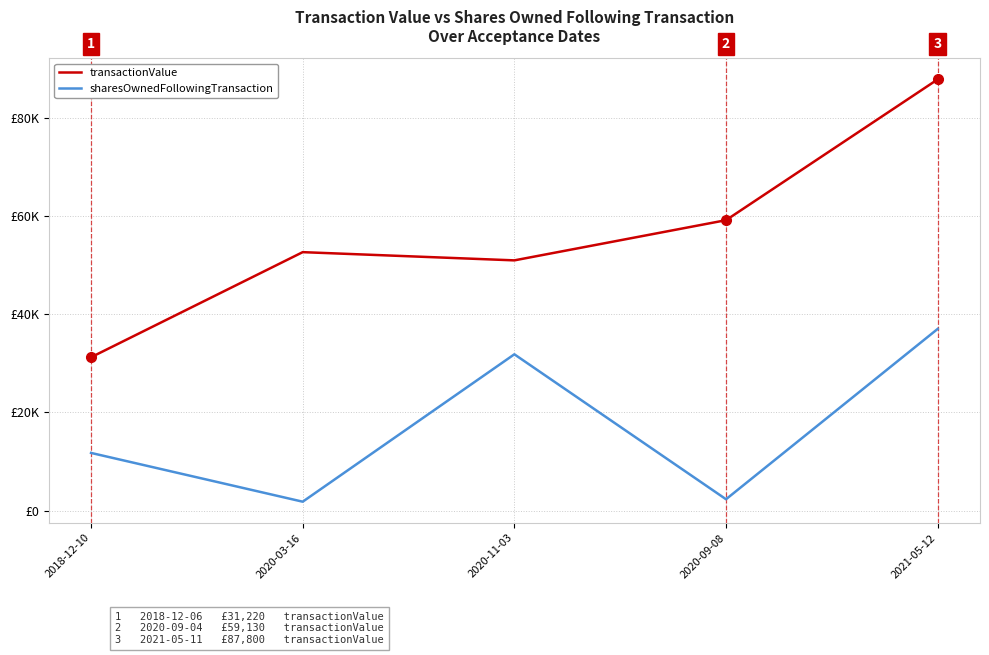

What is the minimum value shown in the chart?

1805